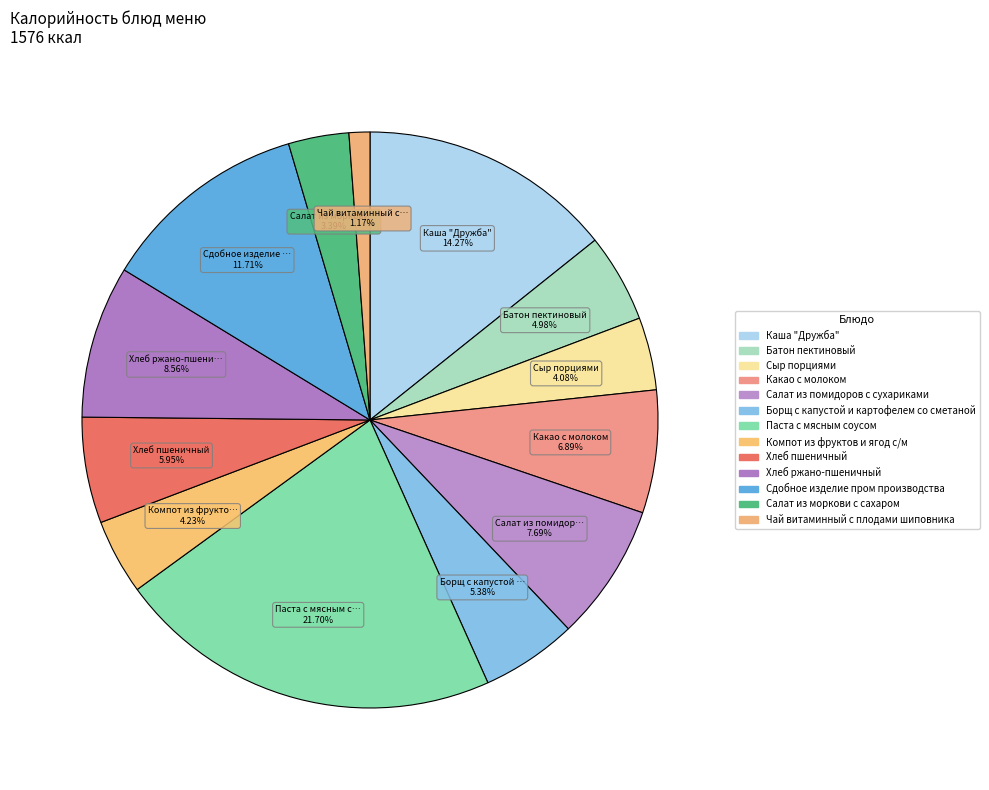

Approximately how many times larger is the value at Каша "Дружба" compared to Салат из помидоров с сухариками?

1.9